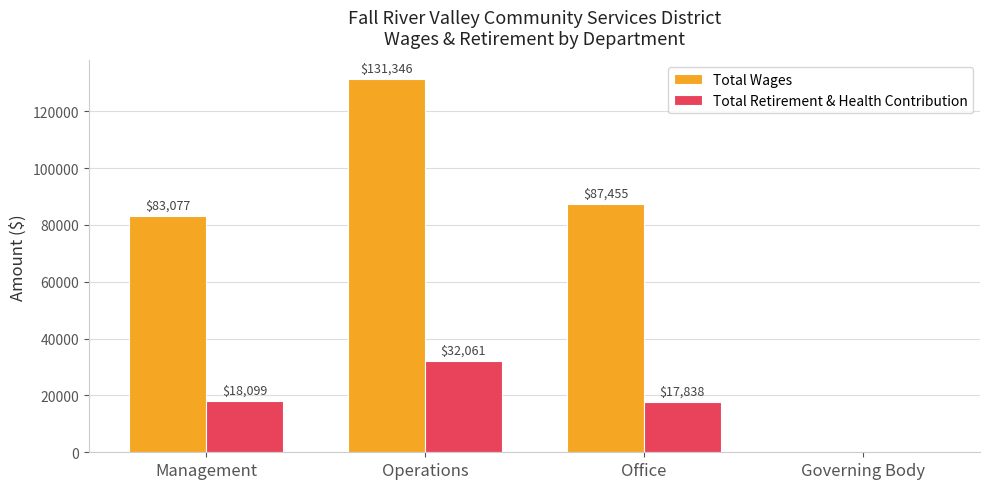

Which series has the largest total across all categories?

Total Wages